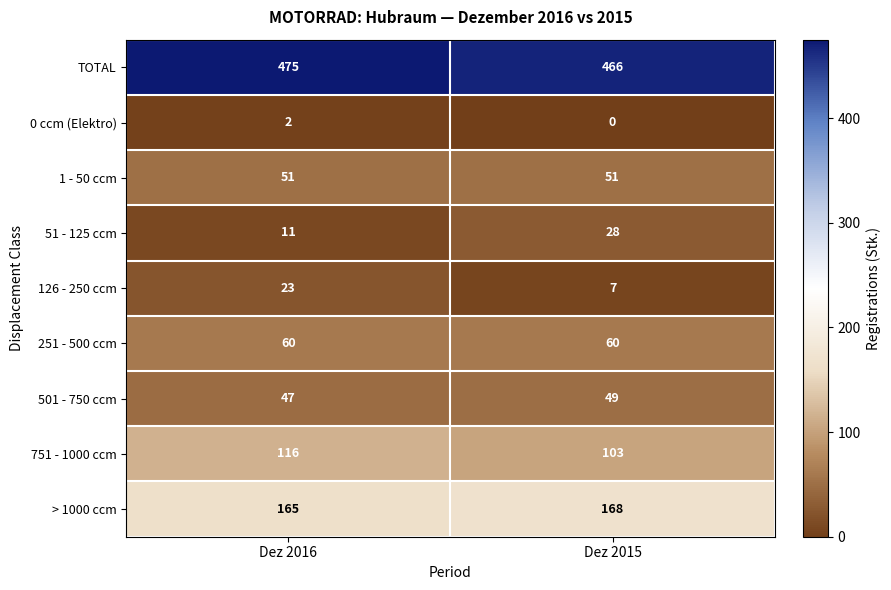

Which series has the widest spread of values?

51 - 125 ccm